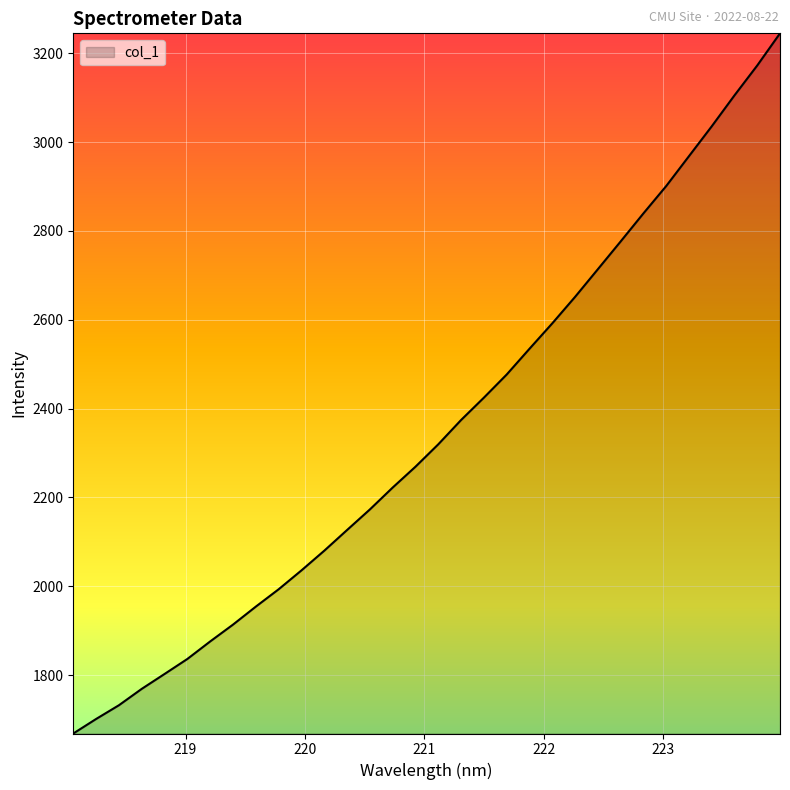

What is the greatest value displayed?

3245.1